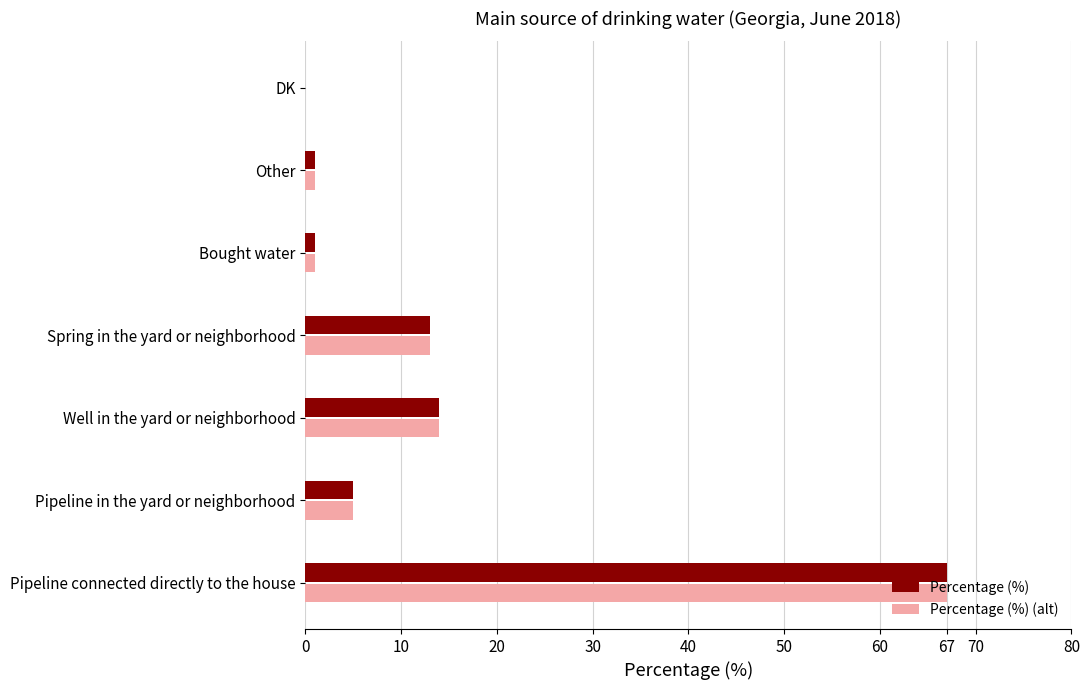

True or false: Percentage (%) (alt) has a value of 67 at Pipeline connected directly to the house.

True